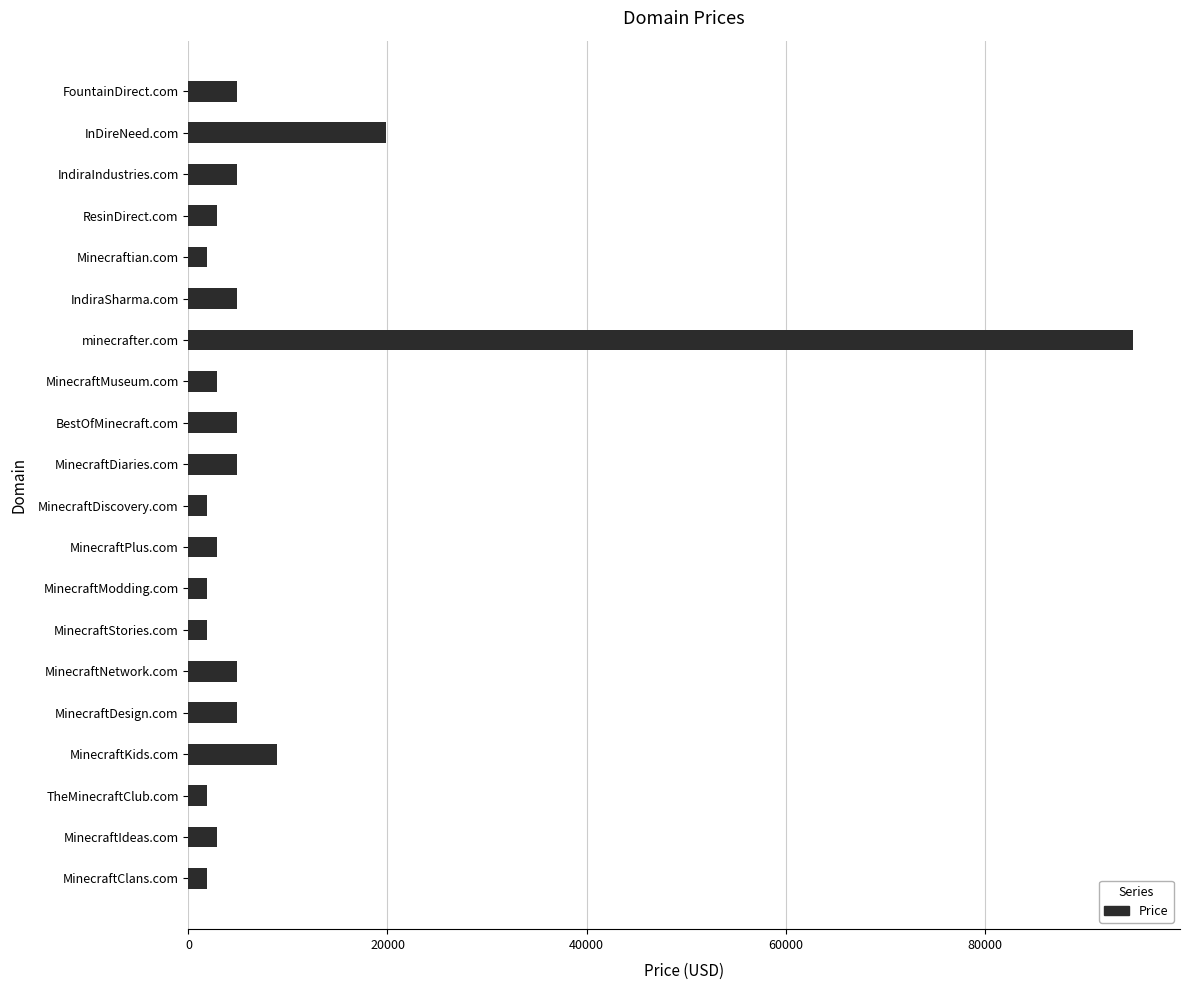

Is it true that the value at FountainDirect.com is 4888?

True